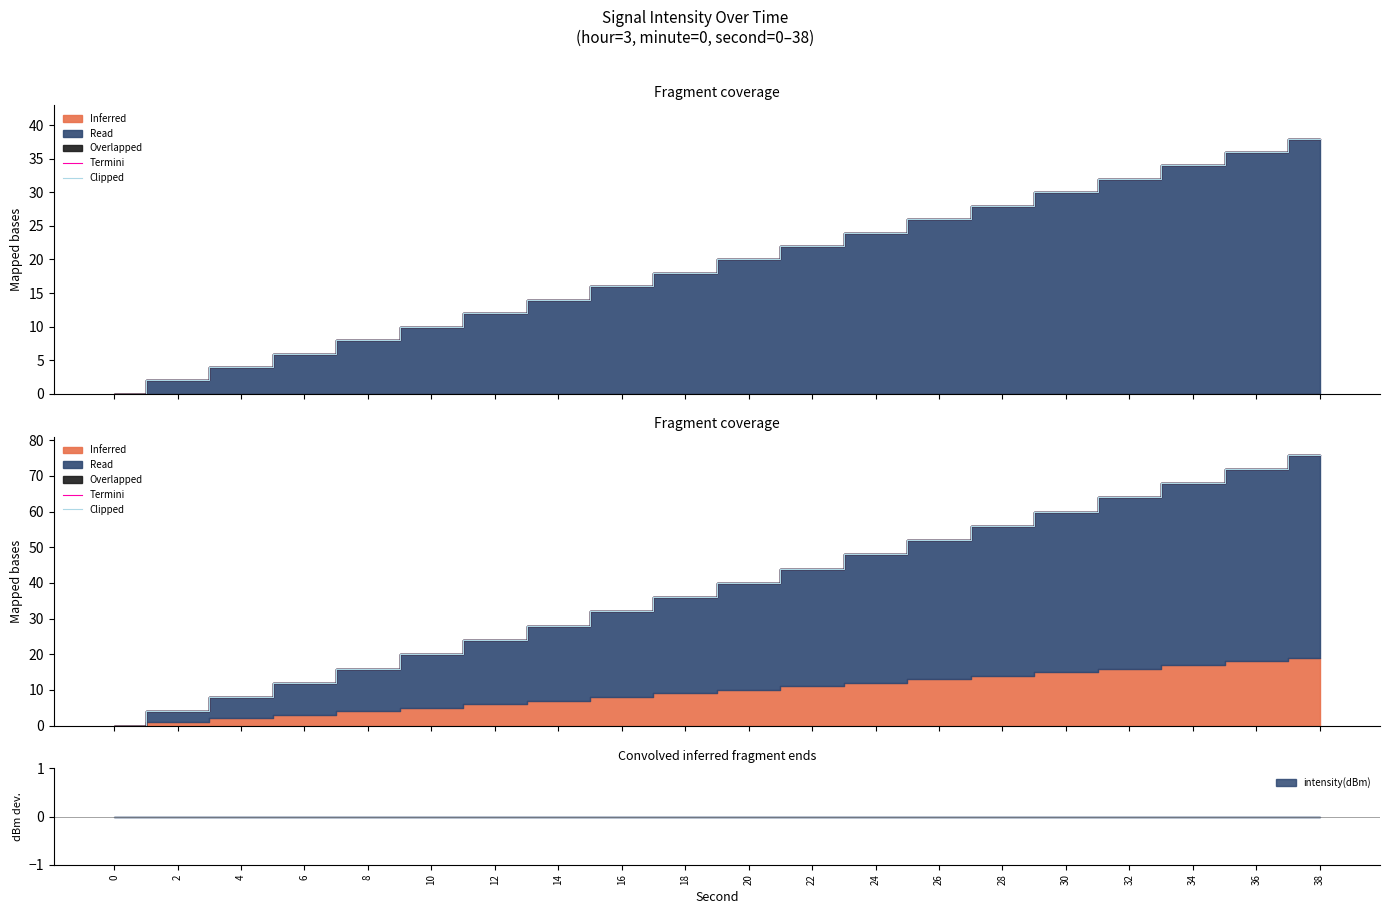

At how many categories does at least one series exceed 69?

2